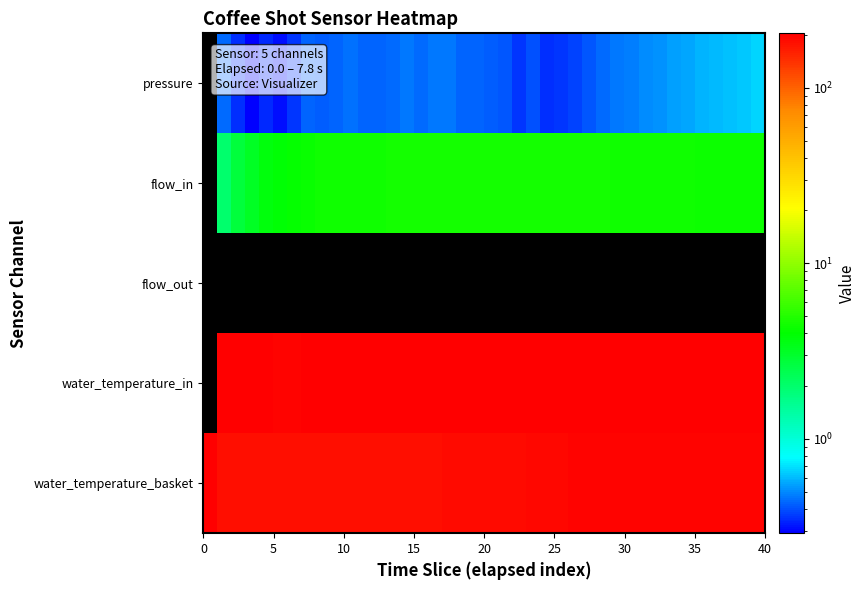

How many categories are shown in the chart?

40